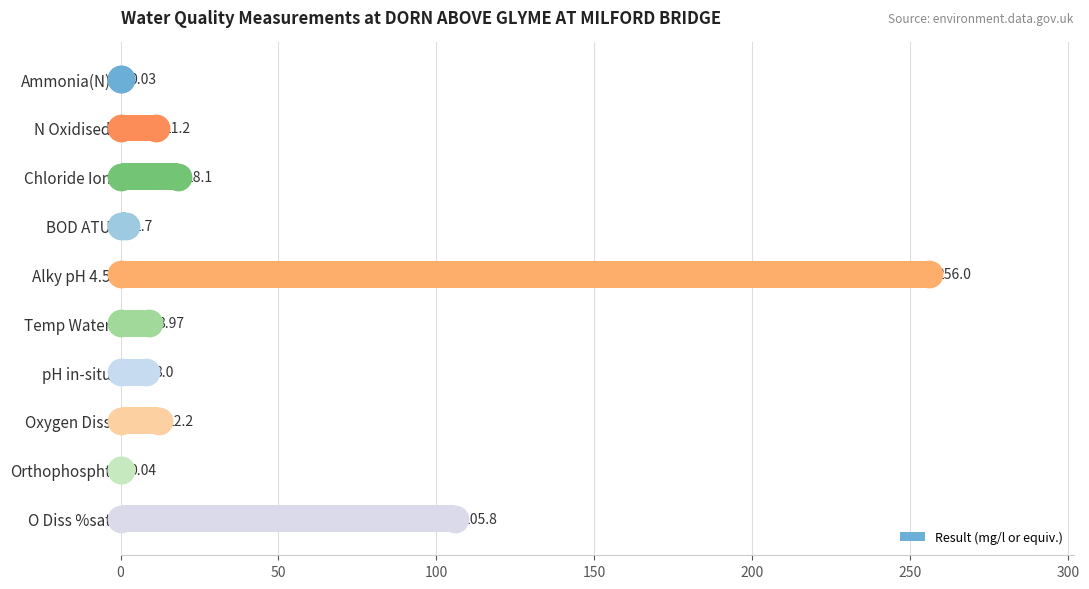

What is the sum of the Result (mg/l or equiv.) values at BOD ATU and O Diss %sat?

107.5